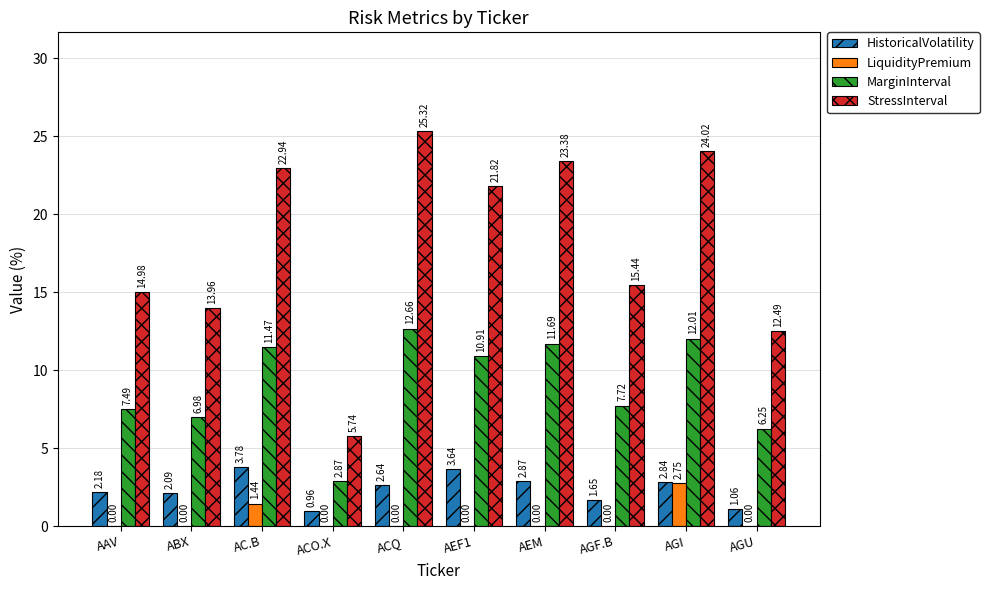

How many groups of bars are there?

10